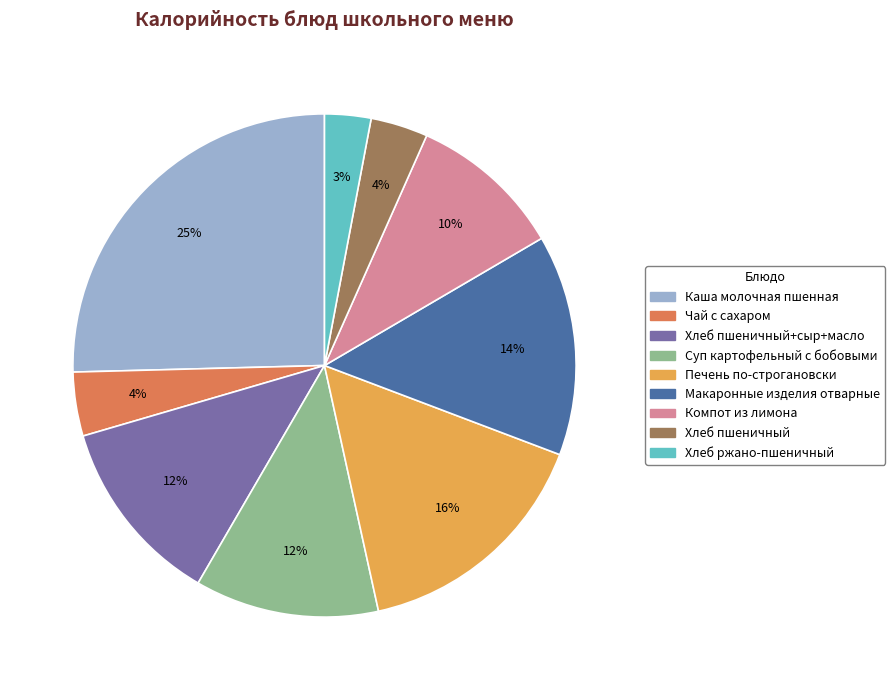

To the nearest percent, what is the average slice percentage?

11%